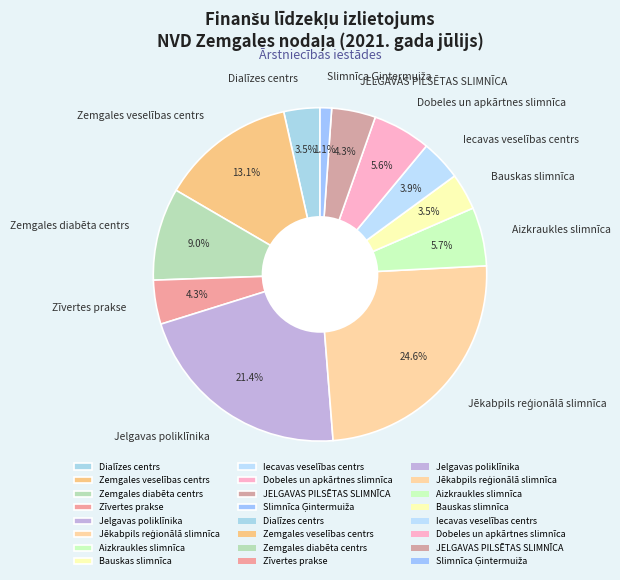

Count the number of slices in the pie.

12